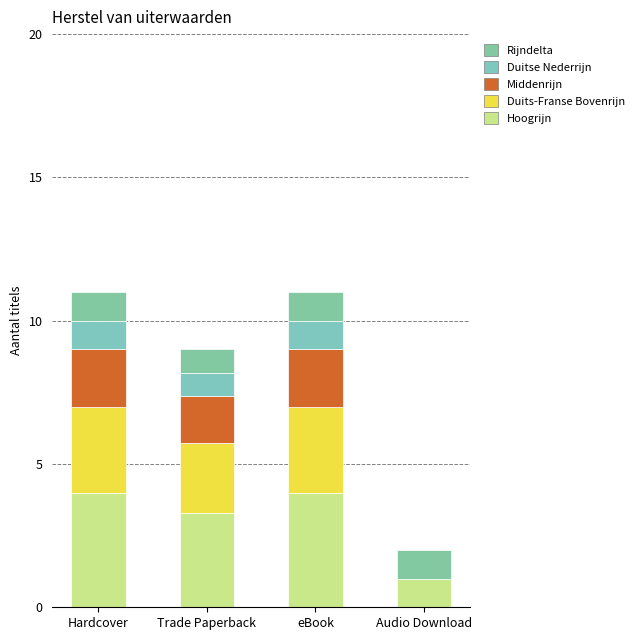

List the series in order of their peak value, lowest first.

Duitse Nederrijn, Rijndelta, Middenrijn, Duits-Franse Bovenrijn, Hoogrijn